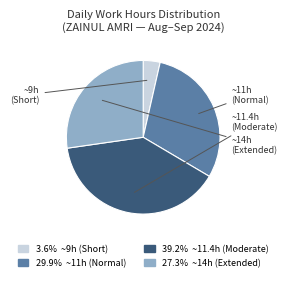

Is there a majority slice in this chart?

No